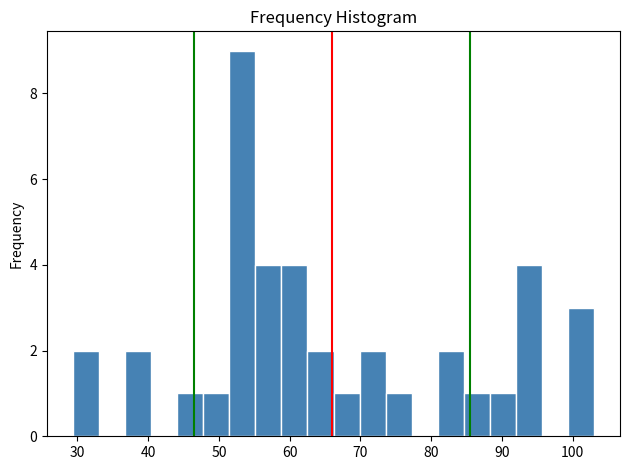

Around what value on the x-axis is the tallest bar? Give the approximate position of its centre, as read against the axis.

53